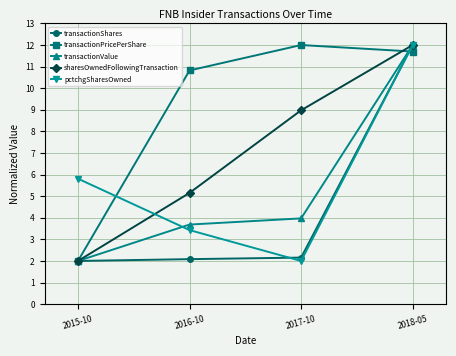

Which series ends up on top after the final intersection of transactionPricePerShare and pctchgSharesOwned?

pctchgSharesOwned